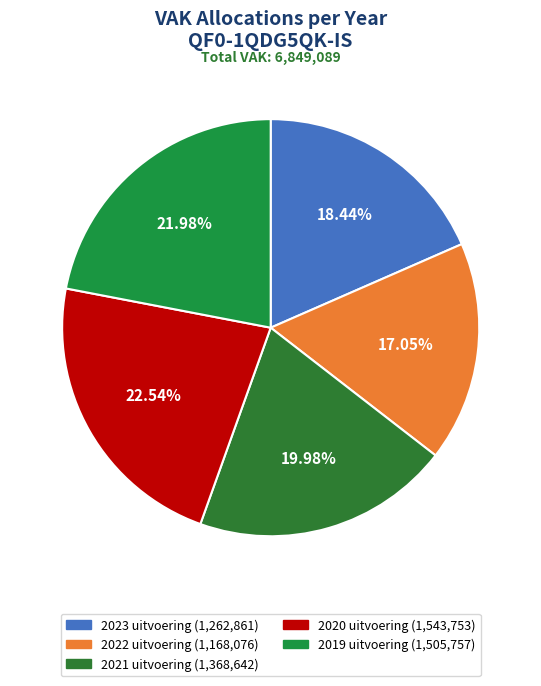

Is it true that 2023 uitvoering is 18% of the pie?

True